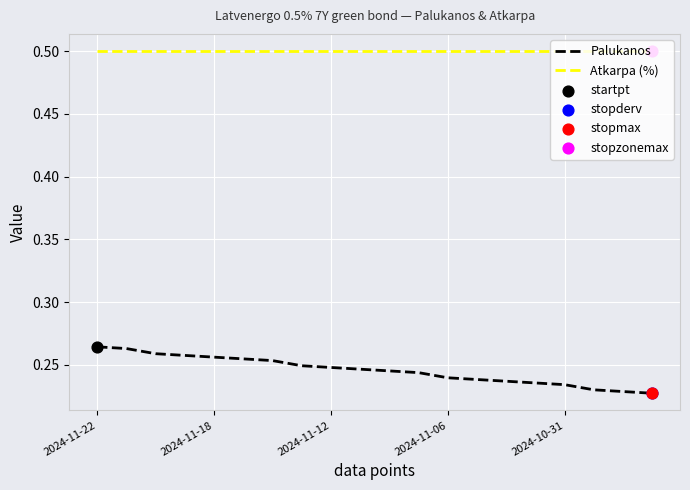

Which series has the largest range (max minus min)?

Palukanos